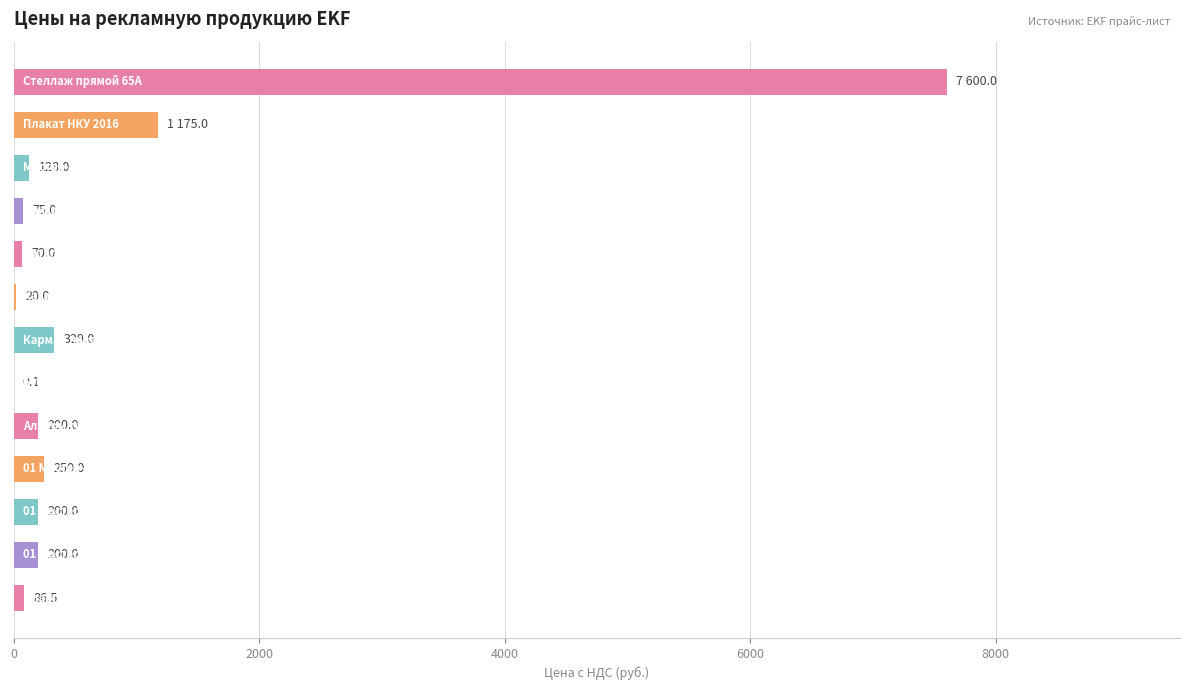

What is the maximum value shown in the chart?

7600.0